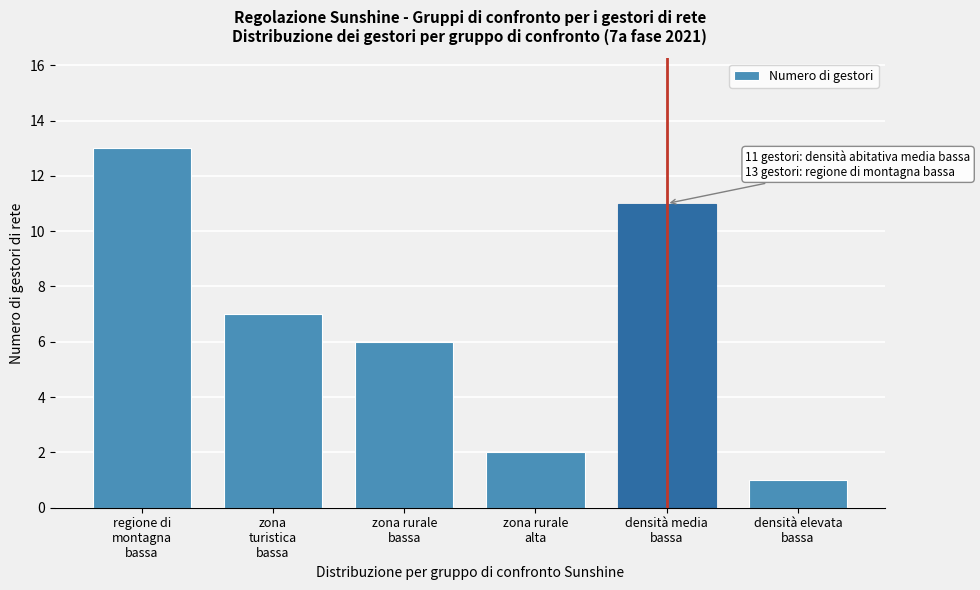

Reading left to right, what are all the values shown in this chart?

13	7	6	2	11	1